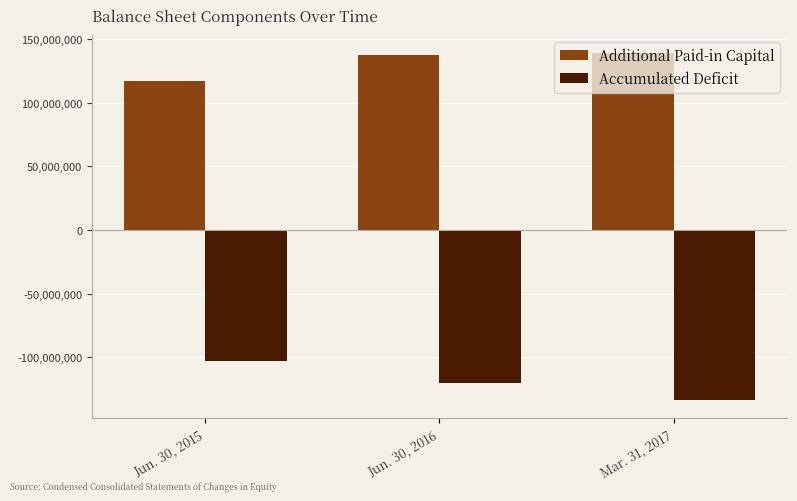

What is the value of the Accumulated Deficit bar at the 1st from the left?

-102674049